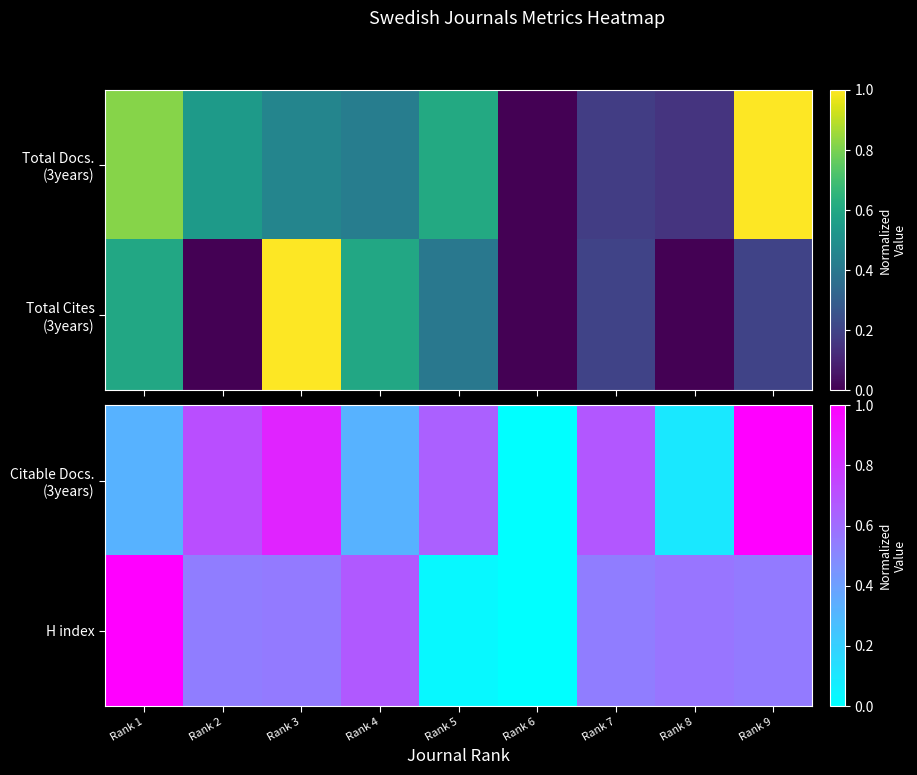

At how many categories does at least one series exceed 0?

8